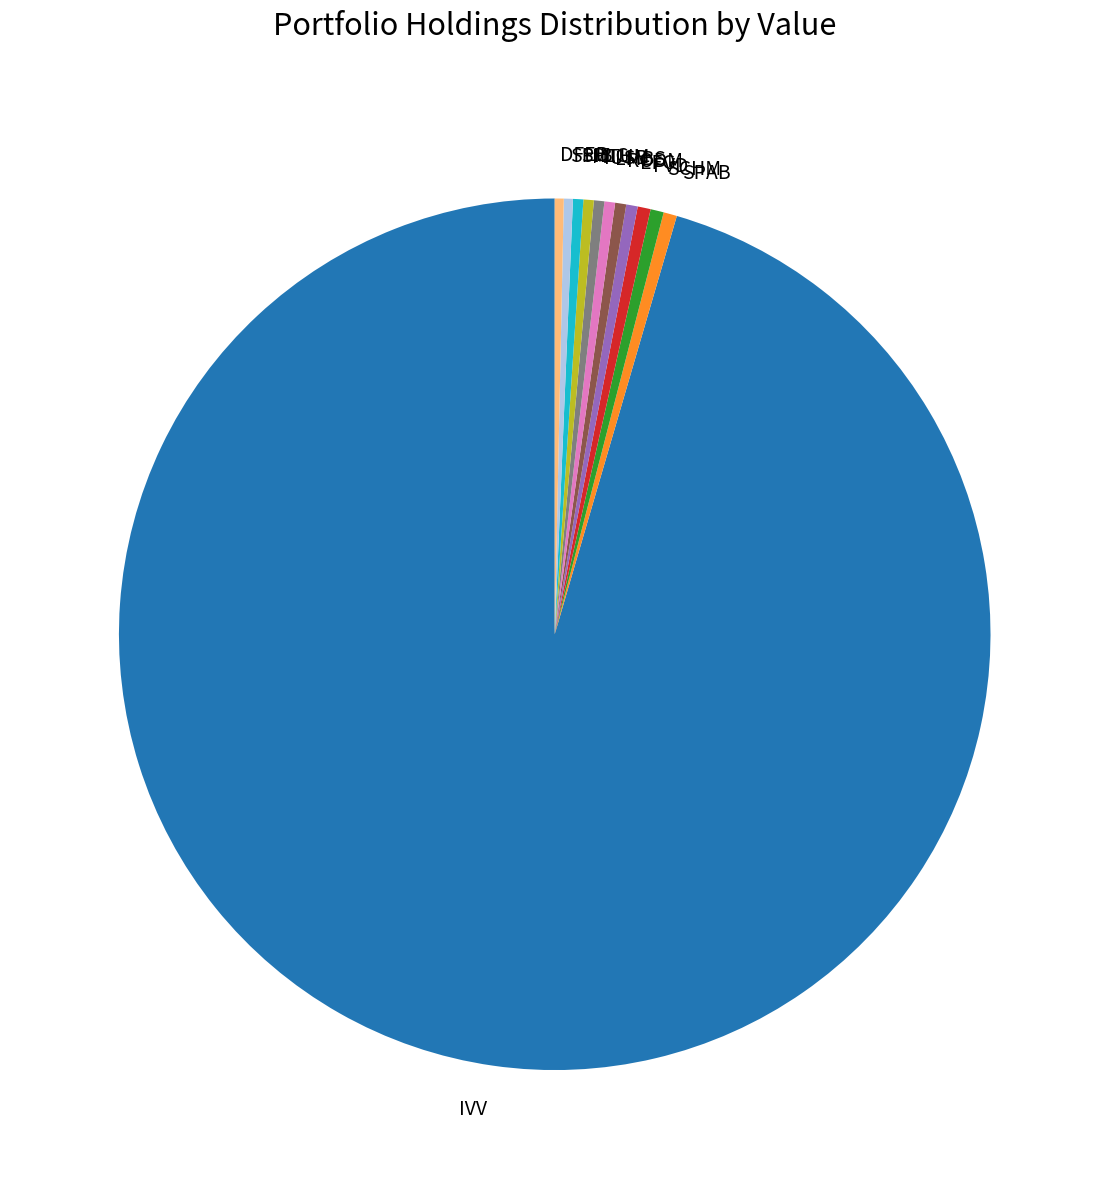

Approximately how many times larger is the value at FVD compared to IUSB?

1.2